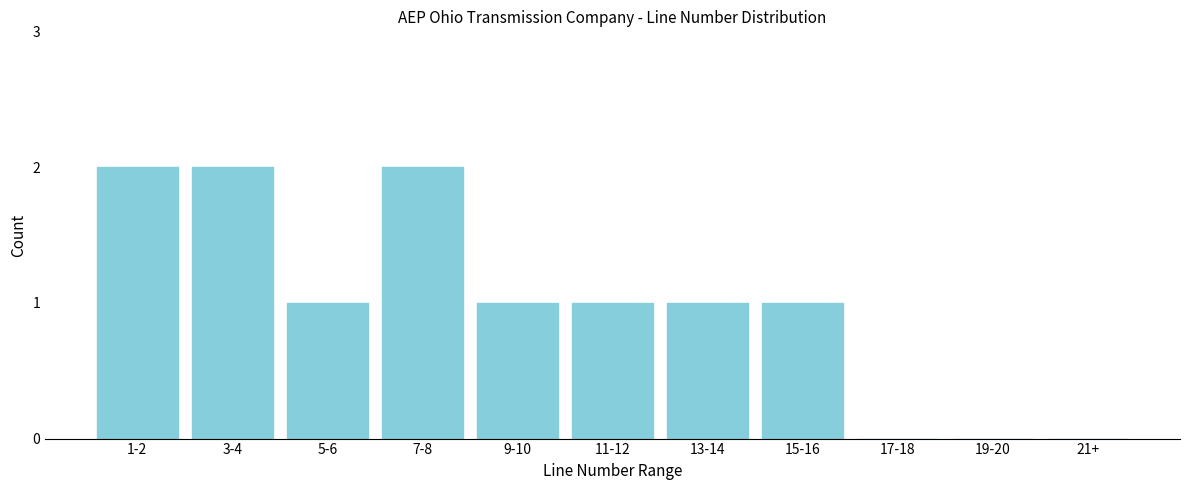

Reading left to right, extract all data points from this chart.

1-2=2	3-4=2	5-6=1	7-8=2	9-10=1	11-12=1	13-14=1	15-16=1	17-18=0	19-20=0	21+=0